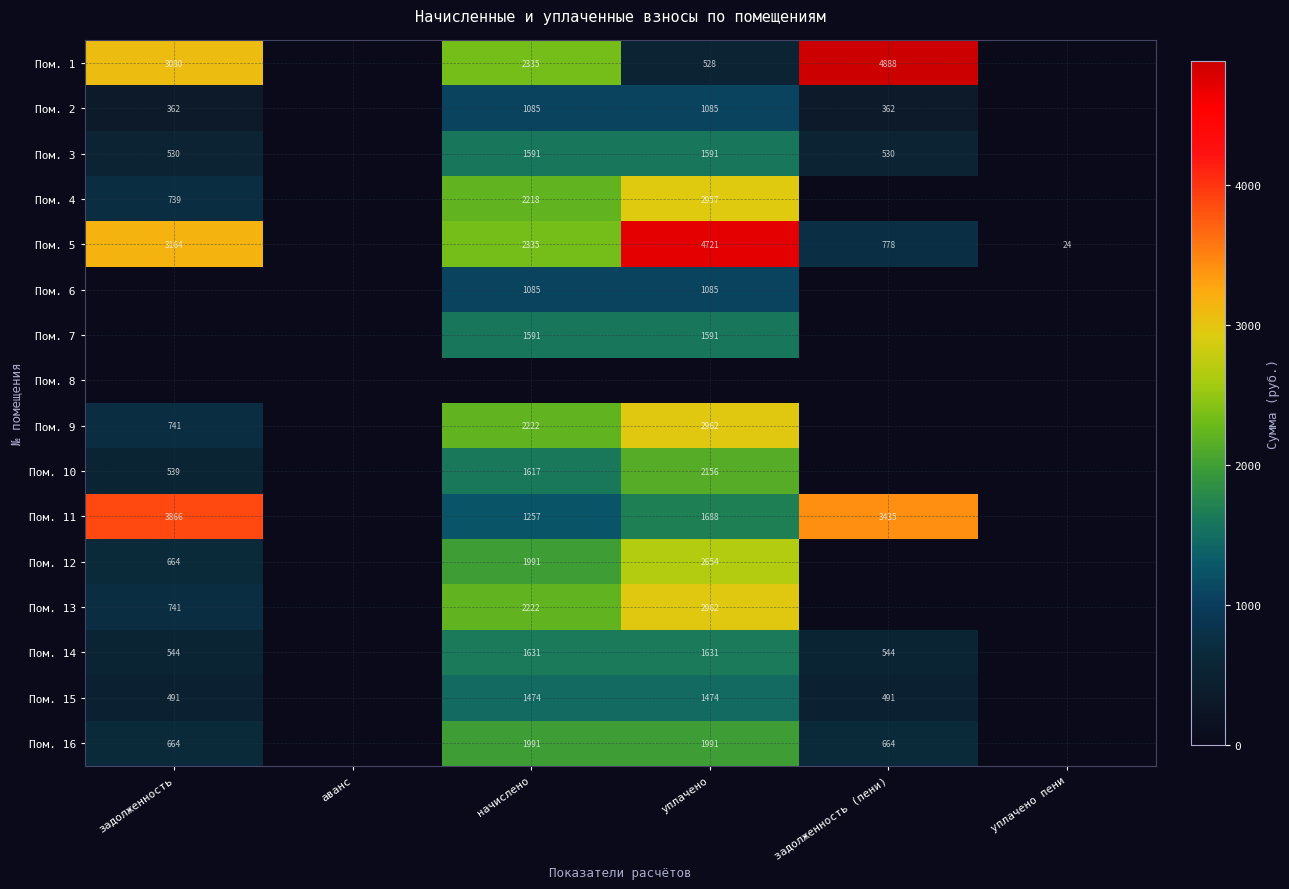

The value of Пом. 4 at задолженность is 739. True or false?

True